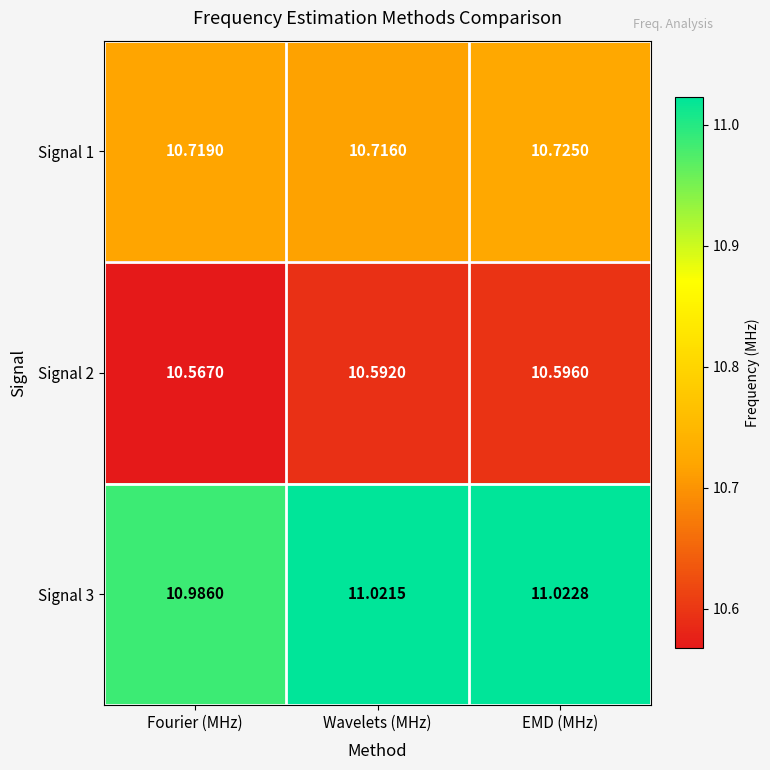

At which label does Signal 3 reach its minimum?

Fourier (MHz)